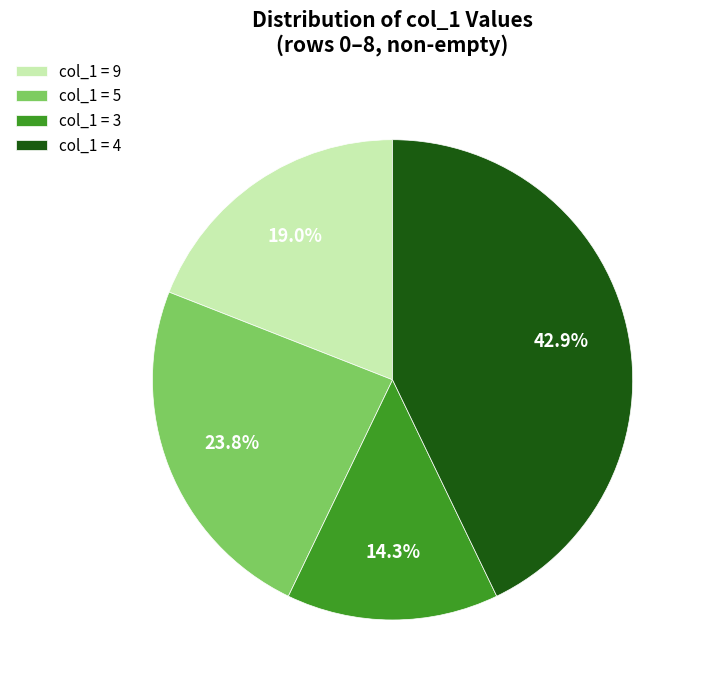

Is there a majority slice in this chart?

No